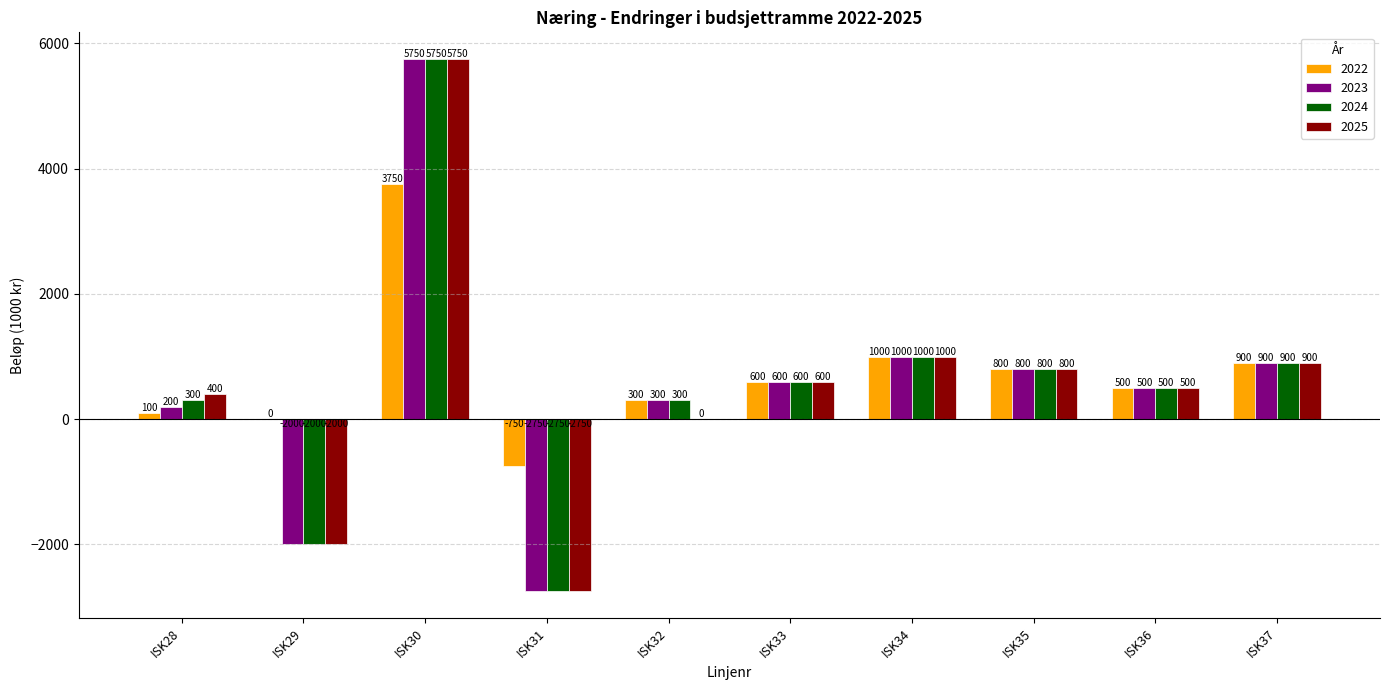

What is the sum of all 2024 values?

5400